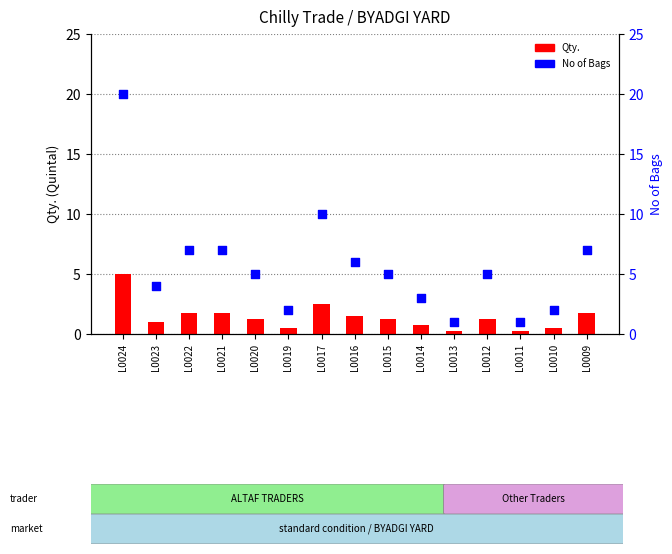

Which series reaches the minimum Y coordinate?

Qty.